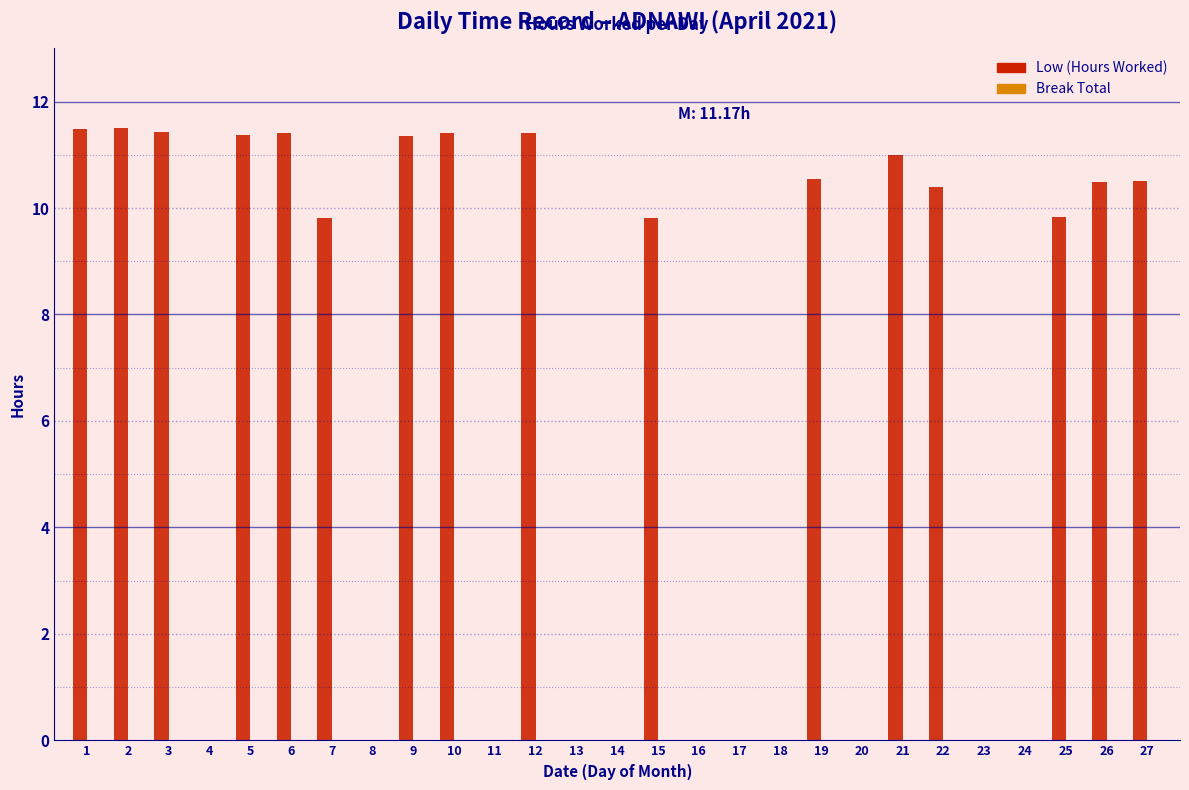

What is the greatest value displayed?

11.5